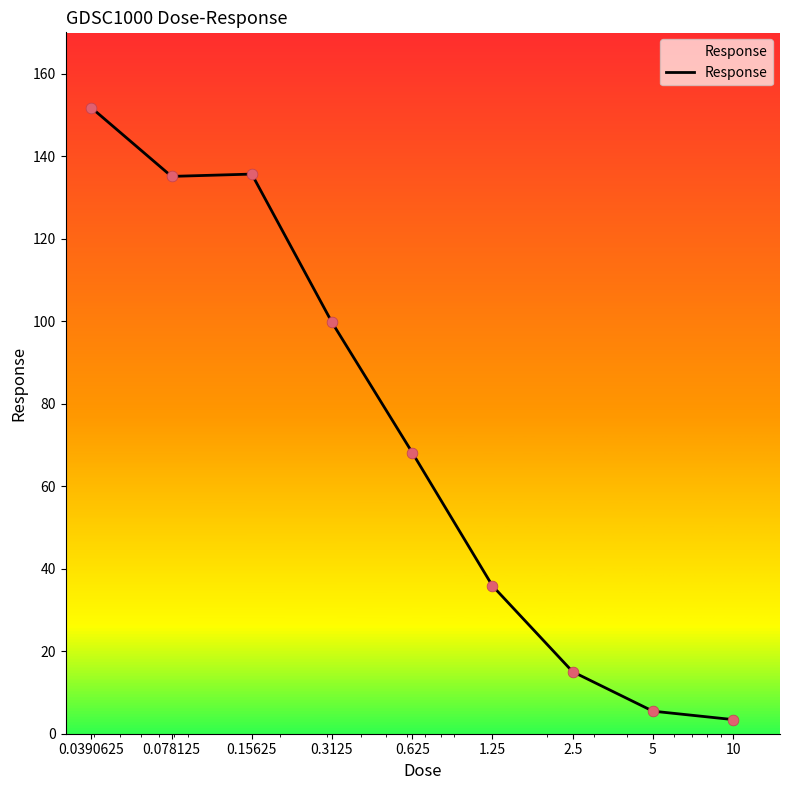

What is the difference between the maximum and minimum values?

148.3